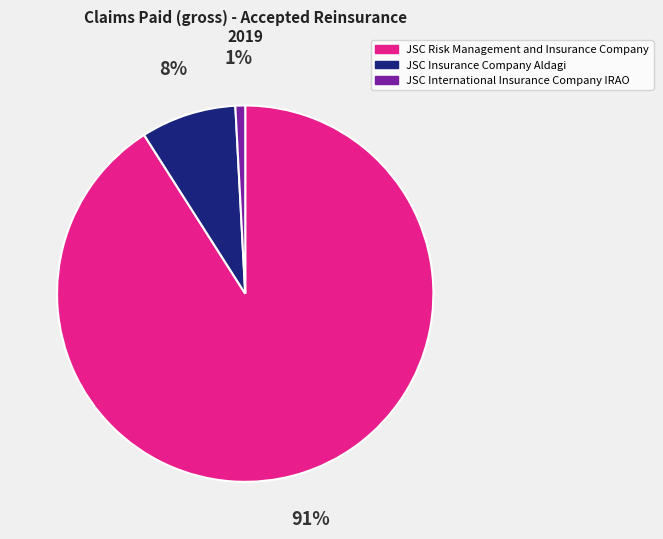

Is the sum of JSC Risk Management and Insurance Company and JSC Insurance Company Aldagi greater than half?

Yes